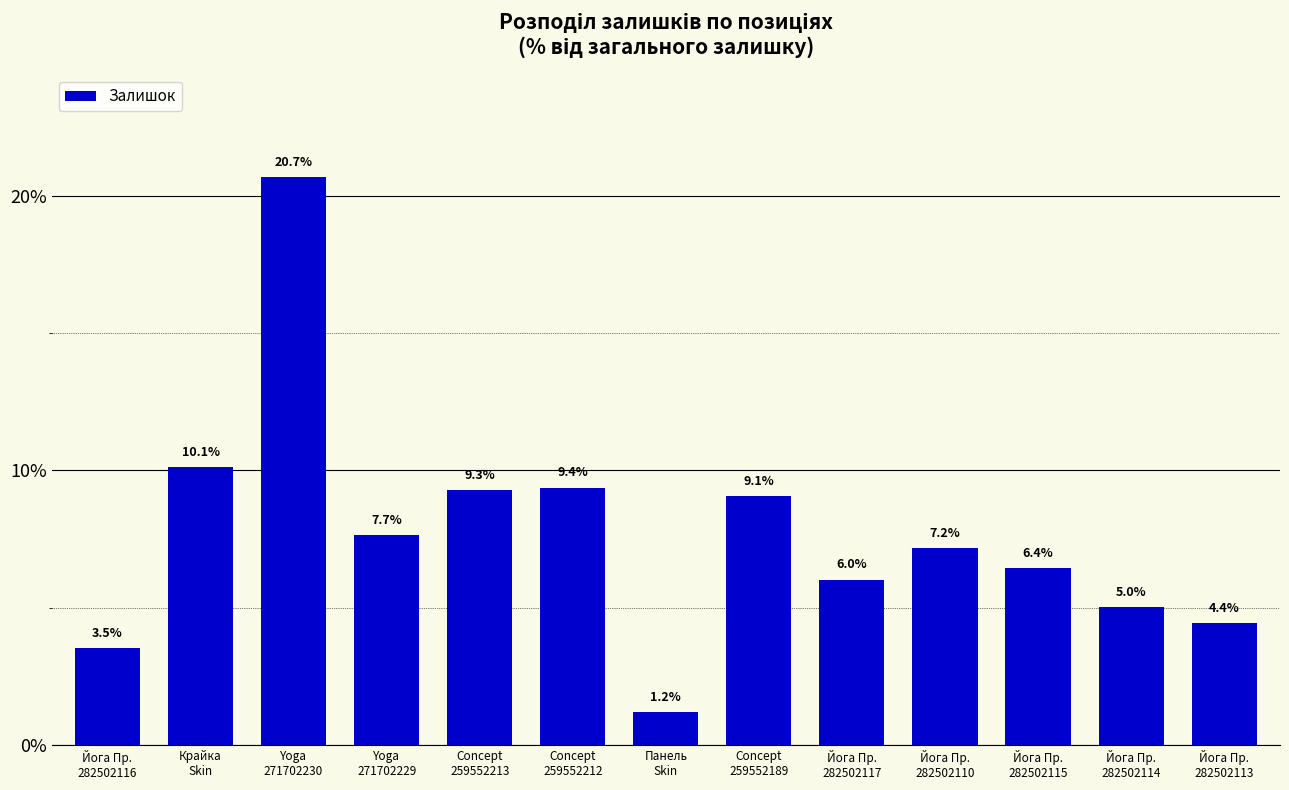

What is the difference between the values at Йога Пр.
282502114 and Concept
259552189?

4.1